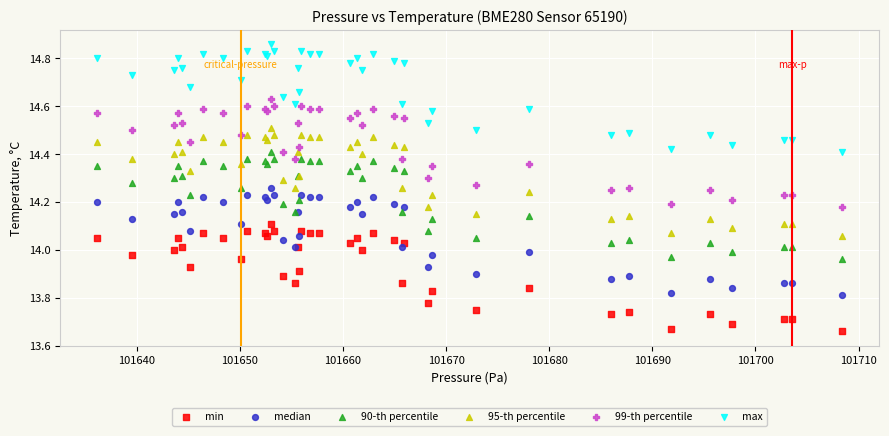

What is the X range (max minus min) for the scatter plot?

72.2